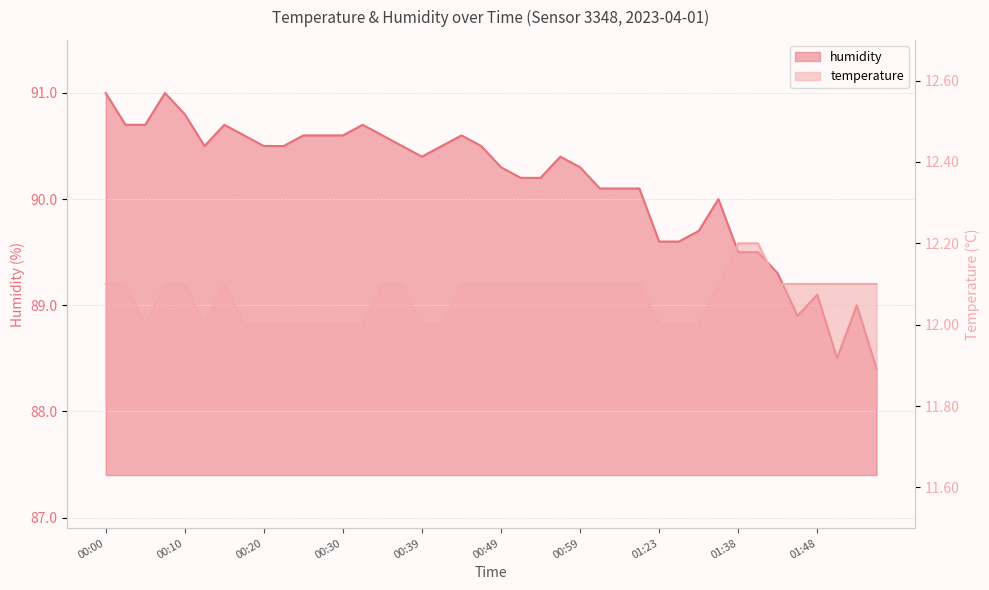

At which category is the sum across all series the highest?

00:00